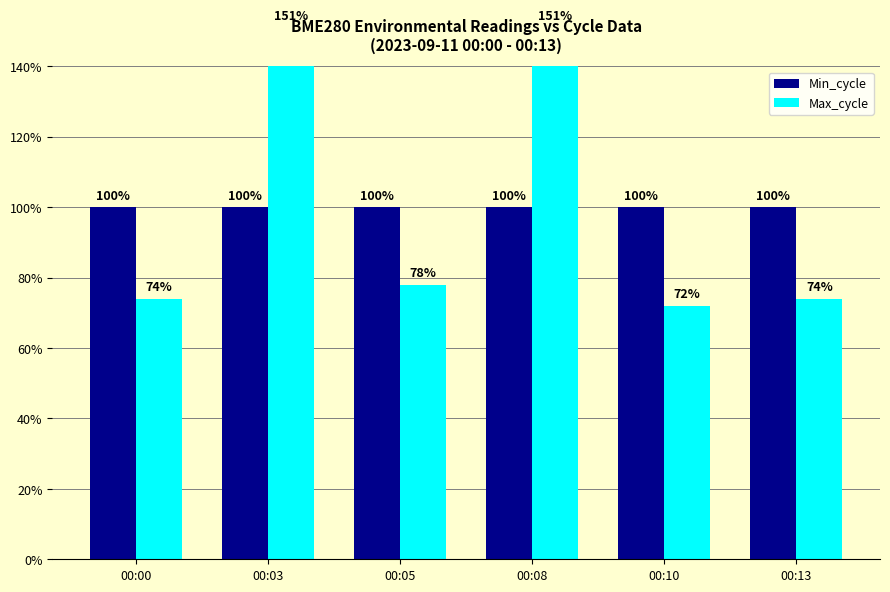

Is the value of Min_cycle at 00:13 greater than the value of Max_cycle at 00:00?

Yes